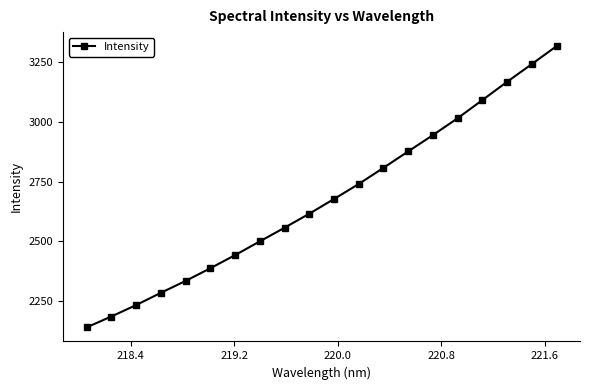

What is the smallest value displayed?

2140.6